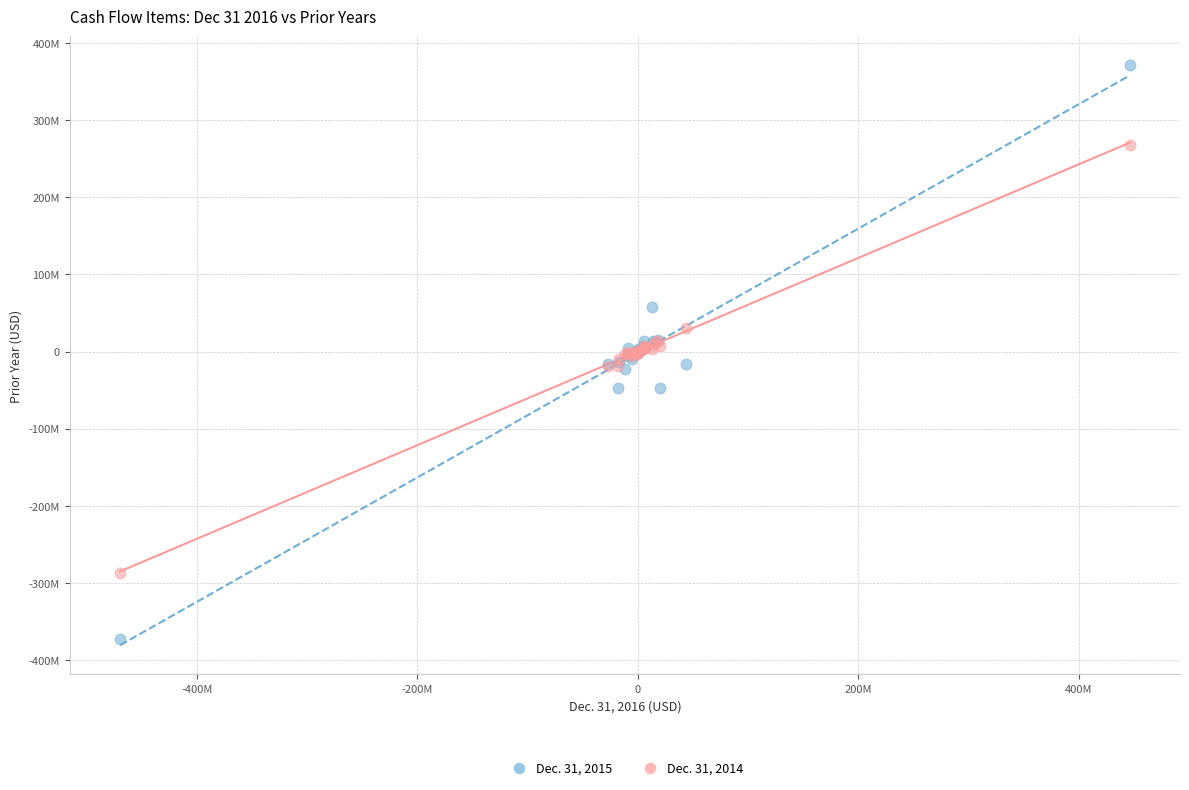

What are all the series names shown in the legend?

Dec. 31, 2015, Dec. 31, 2014